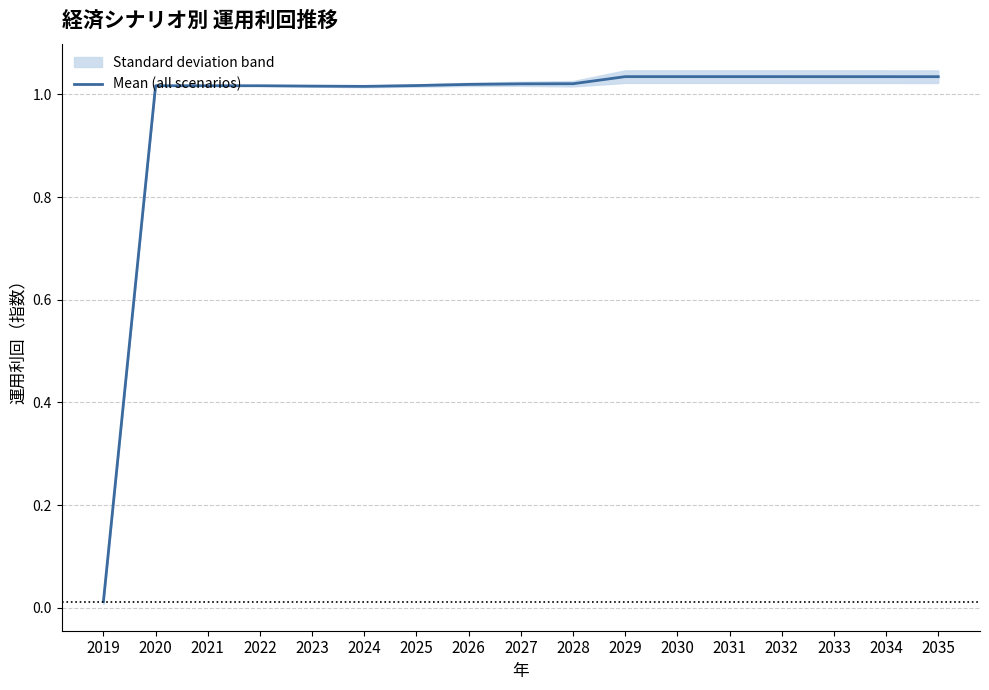

How many points are lower than both their immediate neighbors (excluding endpoints)?

1